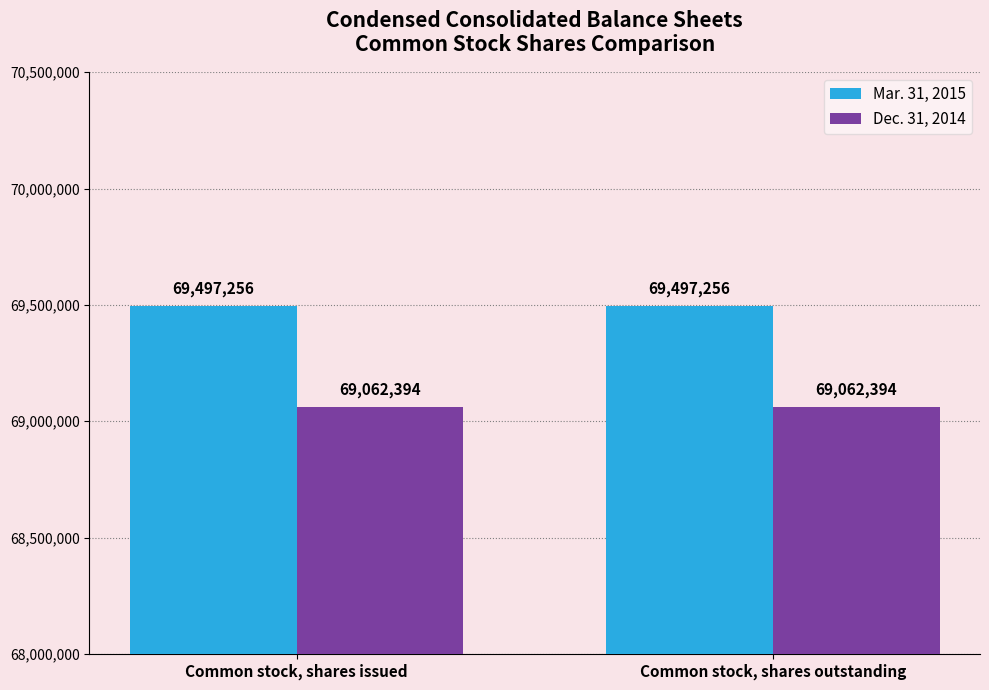

Is the value of Dec. 31, 2014 at Common stock, shares issued greater than the value of Mar. 31, 2015 at Common stock, shares issued?

No